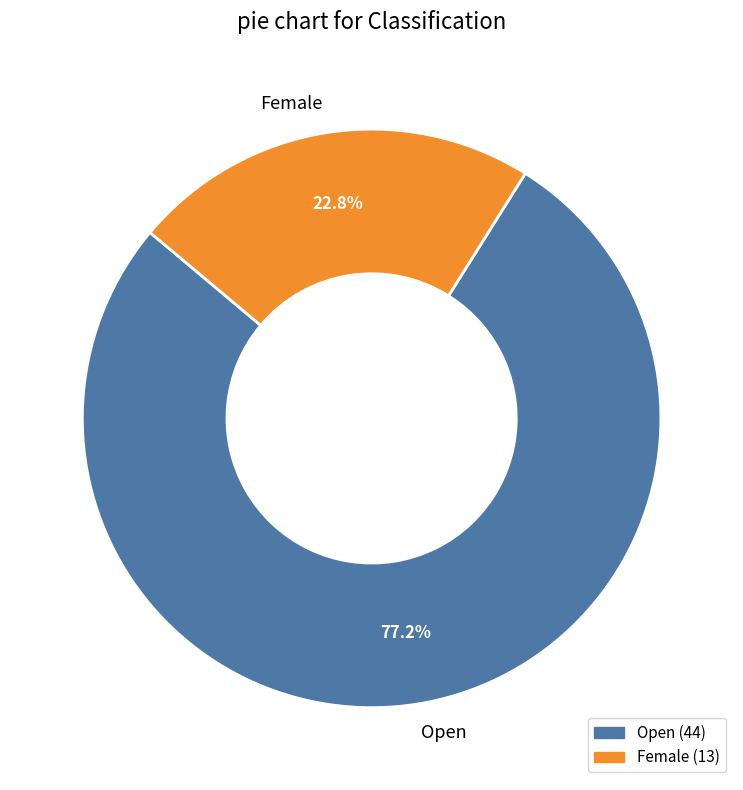

Which slice is the largest?

Open